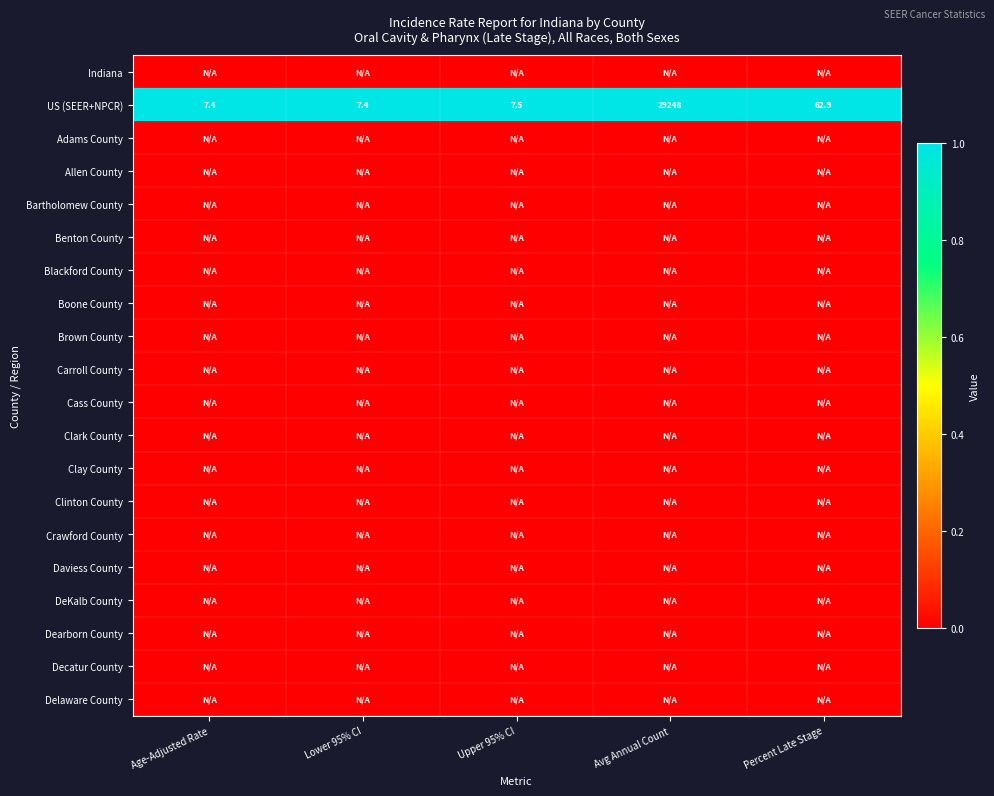

At how many categories does at least one series exceed 0?

5